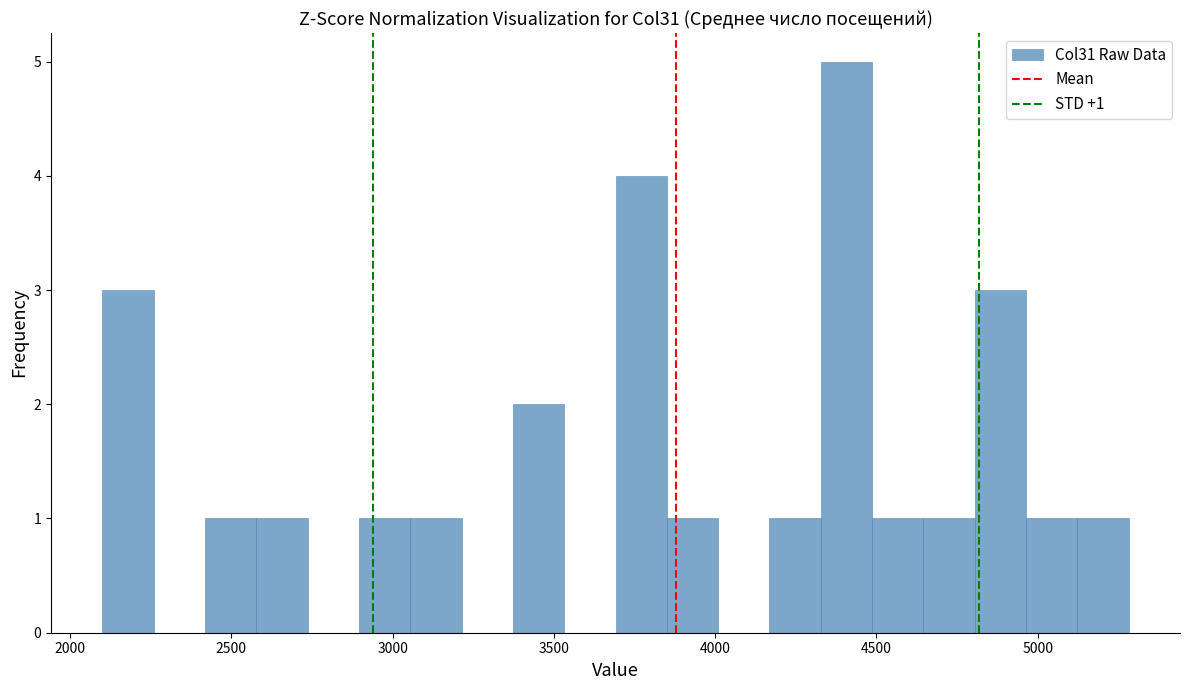

Around what value on the x-axis is the tallest bar? Give the approximate position of its centre, as read against the axis.

4400